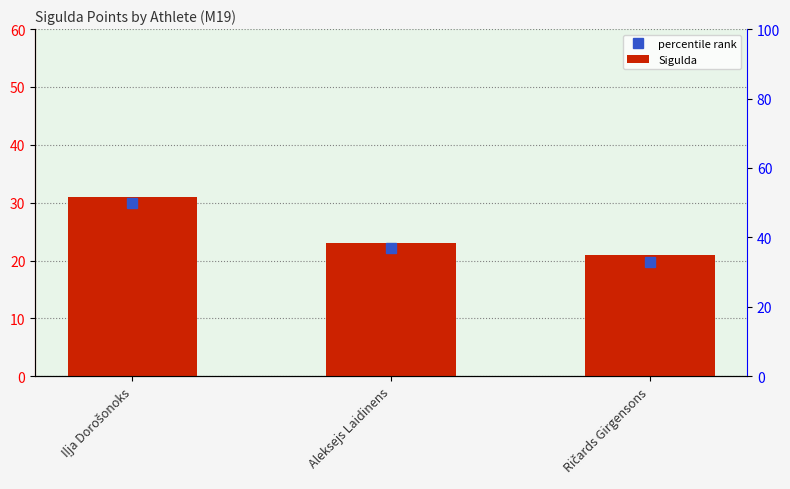

Reading left to right, transcribe all the data shown in this chart.

31	23	21